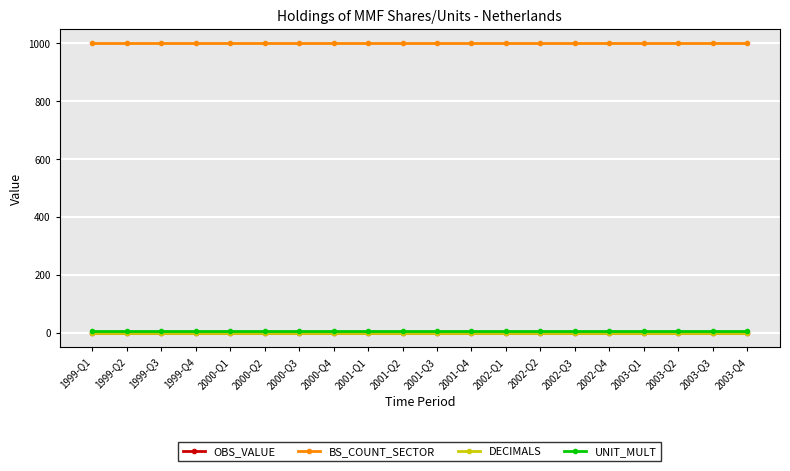

How many distinct data groups are displayed?

4